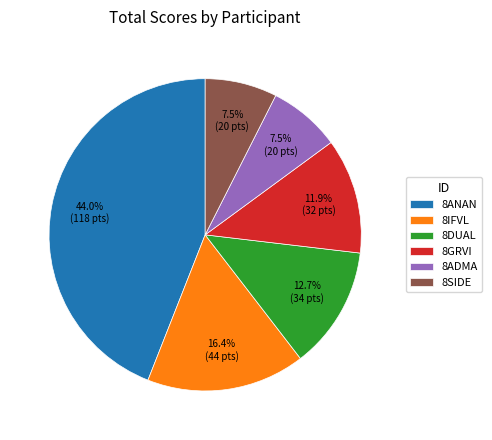

How many segments does this pie chart have?

6